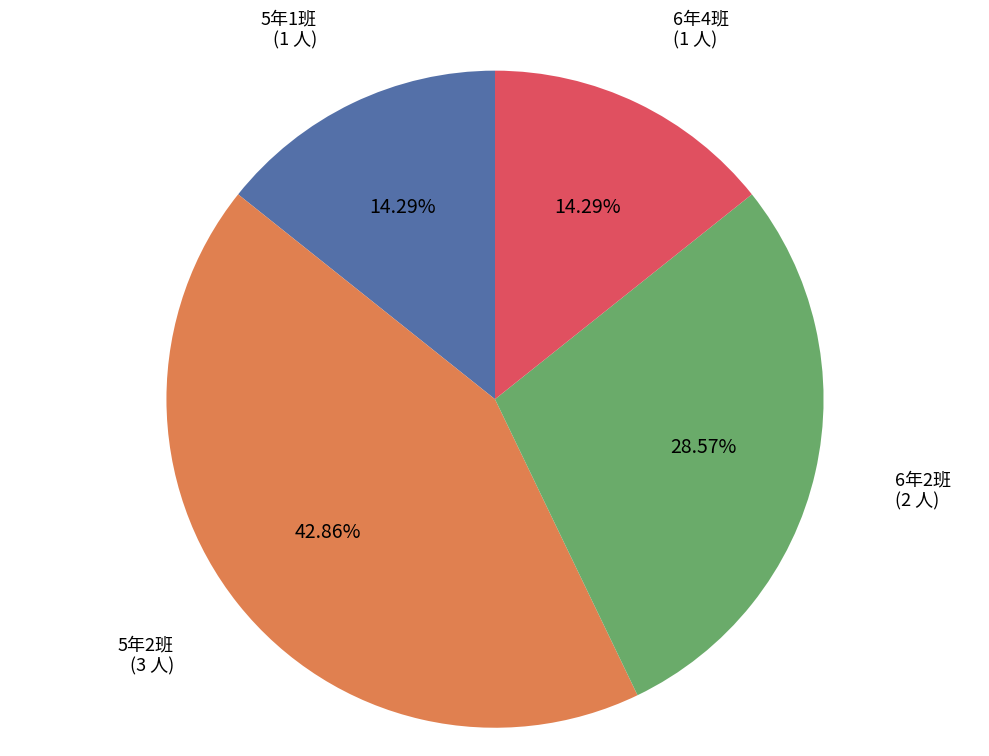

Do 6年4班 and 5年1班 together represent more than half of the pie?

No